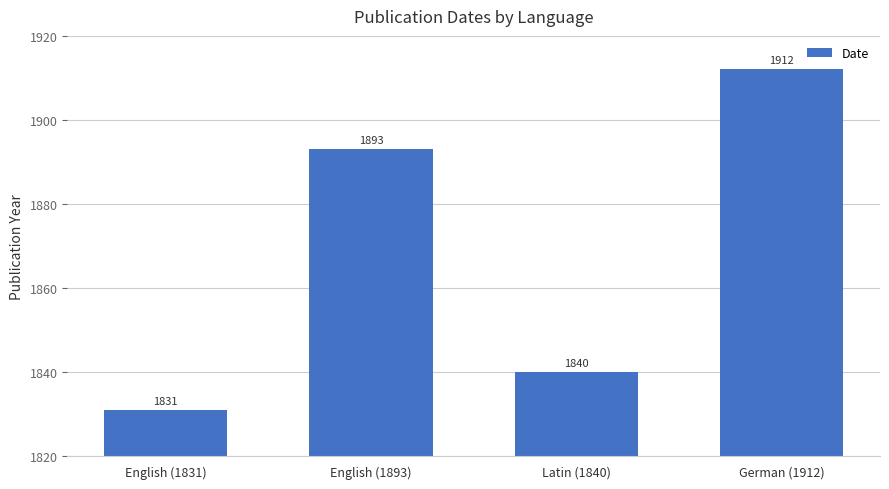

The value at German (1912) is 2577. True or false?

False